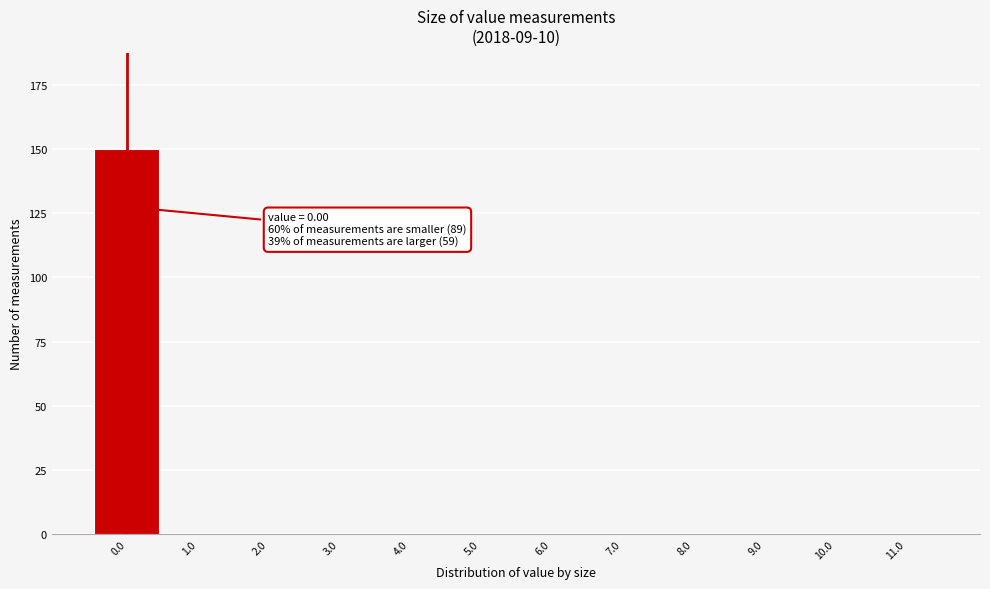

Reading left to right, transcribe all the data shown in this chart.

0.0=150	1.0=0	2.0=0	3.0=0	4.0=0	5.0=0	6.0=0	7.0=0	8.0=0	9.0=0	10.0=0	11.0=0